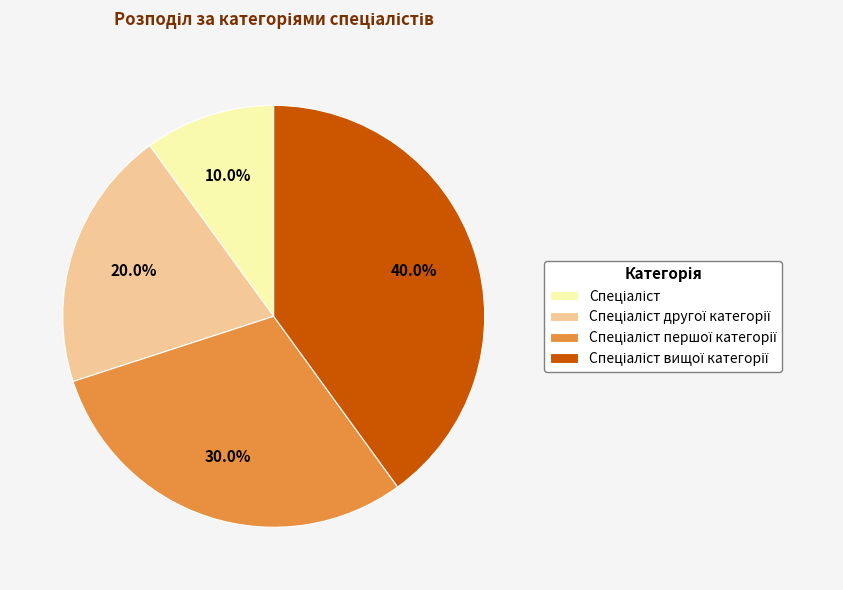

Does any single category account for the majority?

No